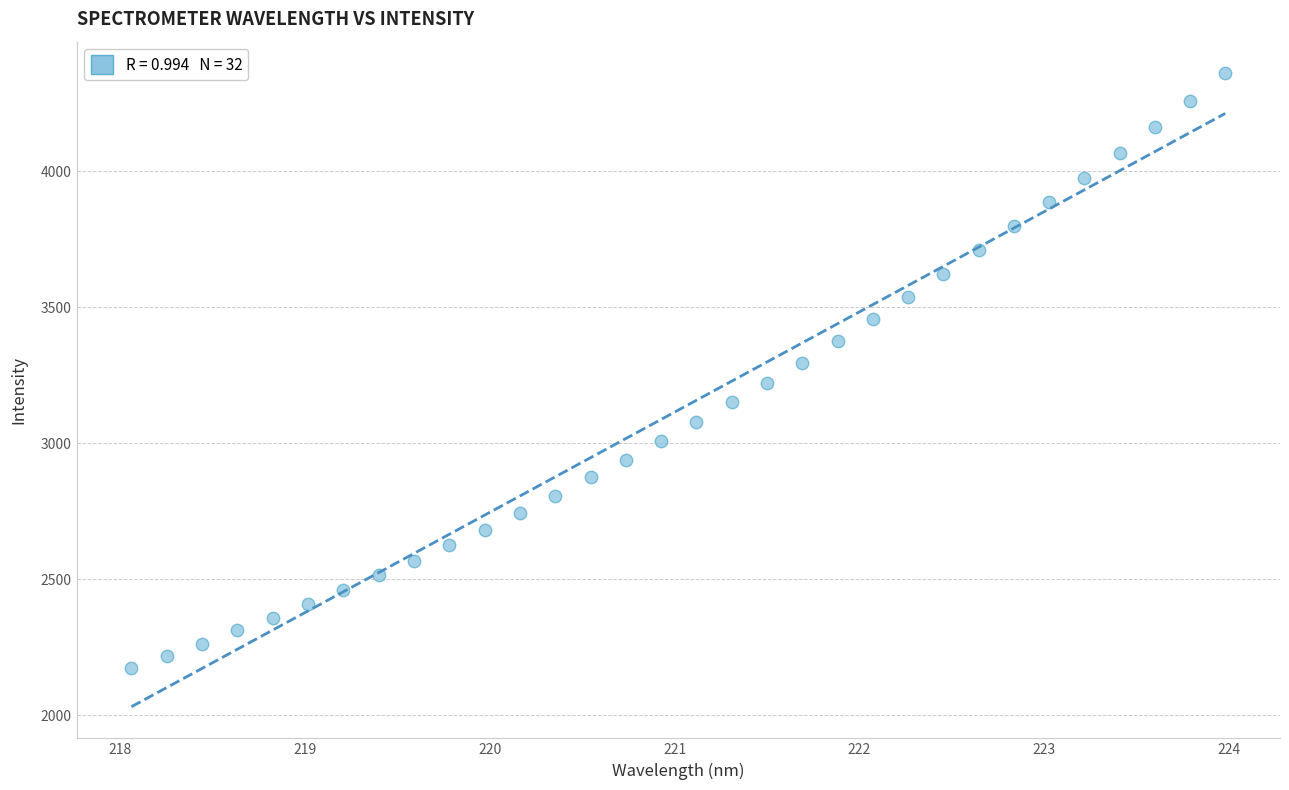

What is the range of Y values (max minus min)?

2186.9